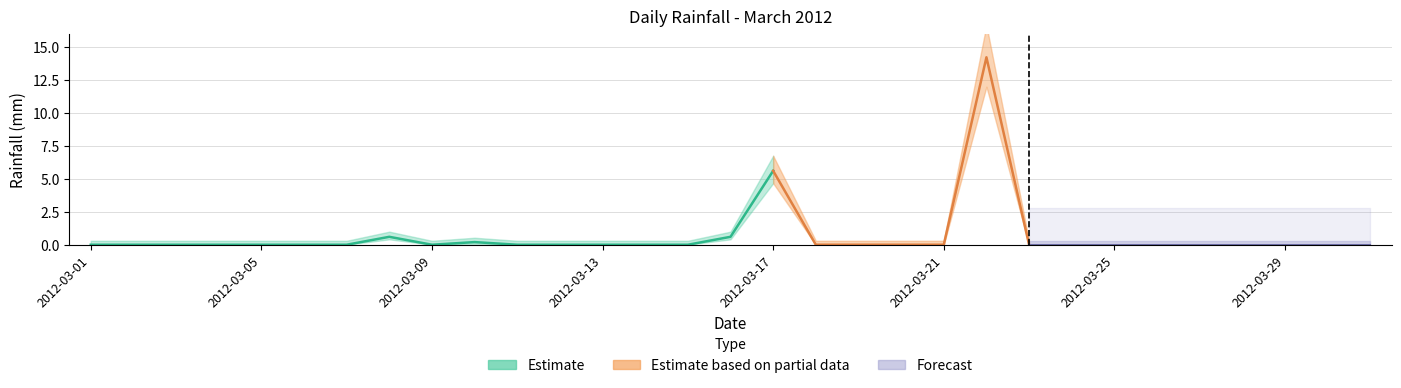

Reading left to right, extract all data points from this chart.

0.0	0.0	0.0	0.0	0.0	0.0	0.0	0.6	0.0	0.2	0.0	0.0	0.0	0.0	0.0	0.6	5.6	0.0	0.0	0.0	0.0	14.2	0.0	0.0	0.0	0.0	0.0	0.0	0.0	0.0	0.0